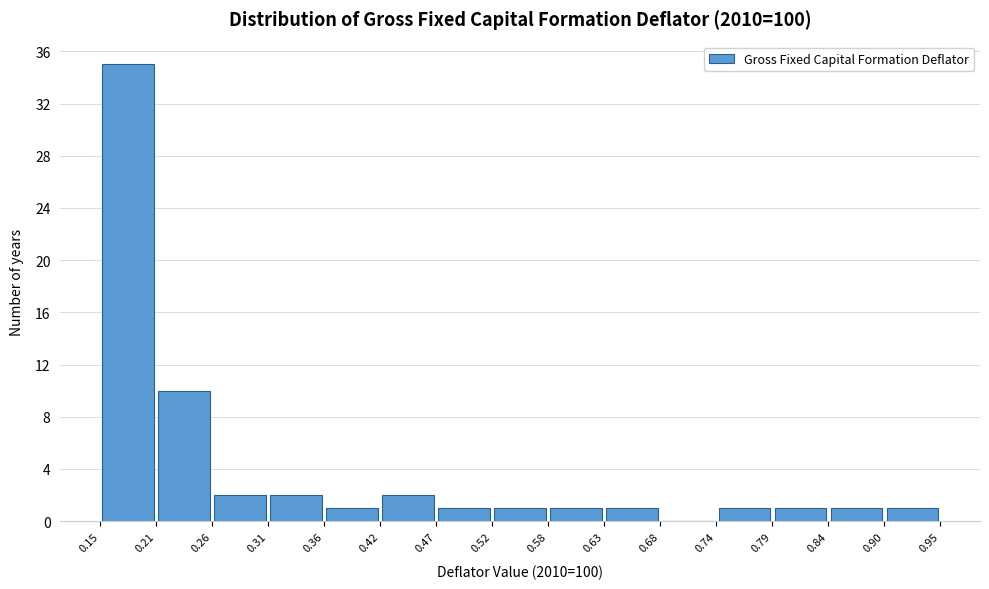

How tall is the bar that spans 0.31 to 0.36 on the x-axis? The values are not printed on the chart, so give them approximately, as read against the axis.

2